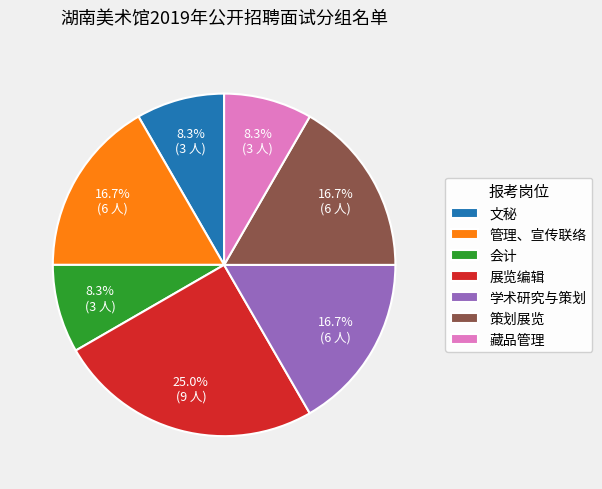

Does 展览编辑 represent more than half of the total?

No